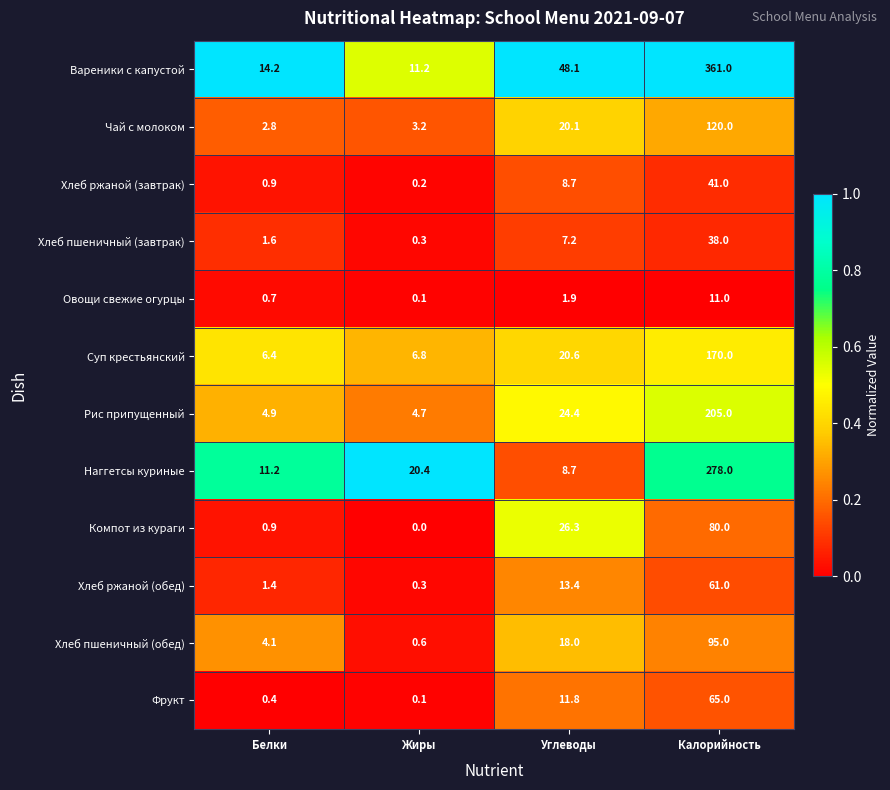

What is the difference between the highest and lowest values at Калорийность?

350.0